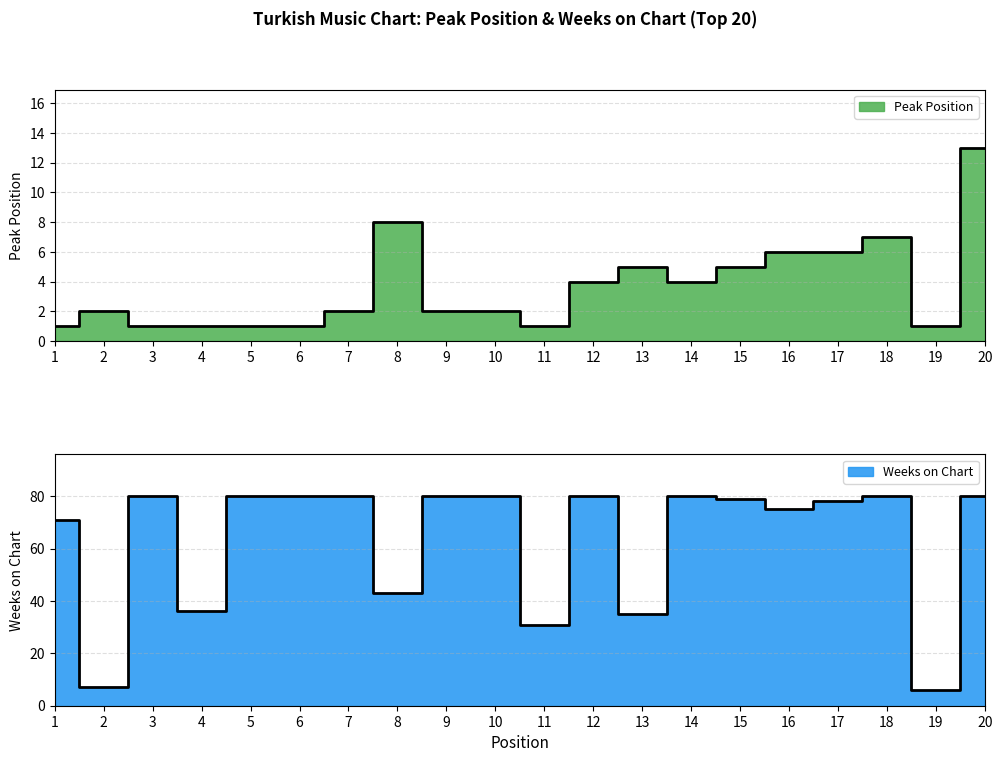

What is the spread (max minus min) of values at 4?

35